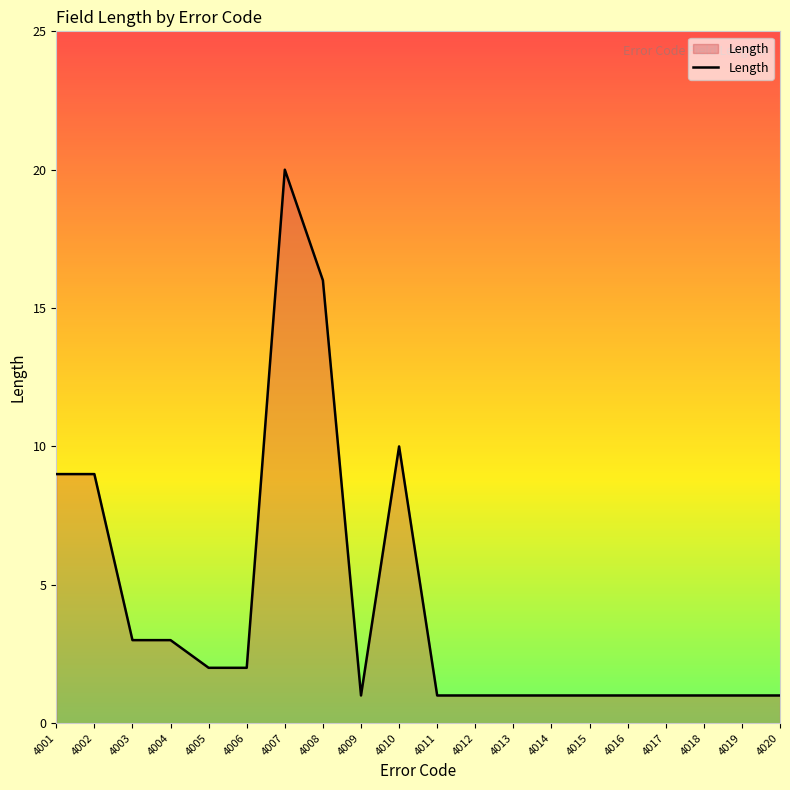

Reading left to right, extract all data points from this chart.

9	9	3	3	2	2	20	16	1	10	1	1	1	1	1	1	1	1	1	1